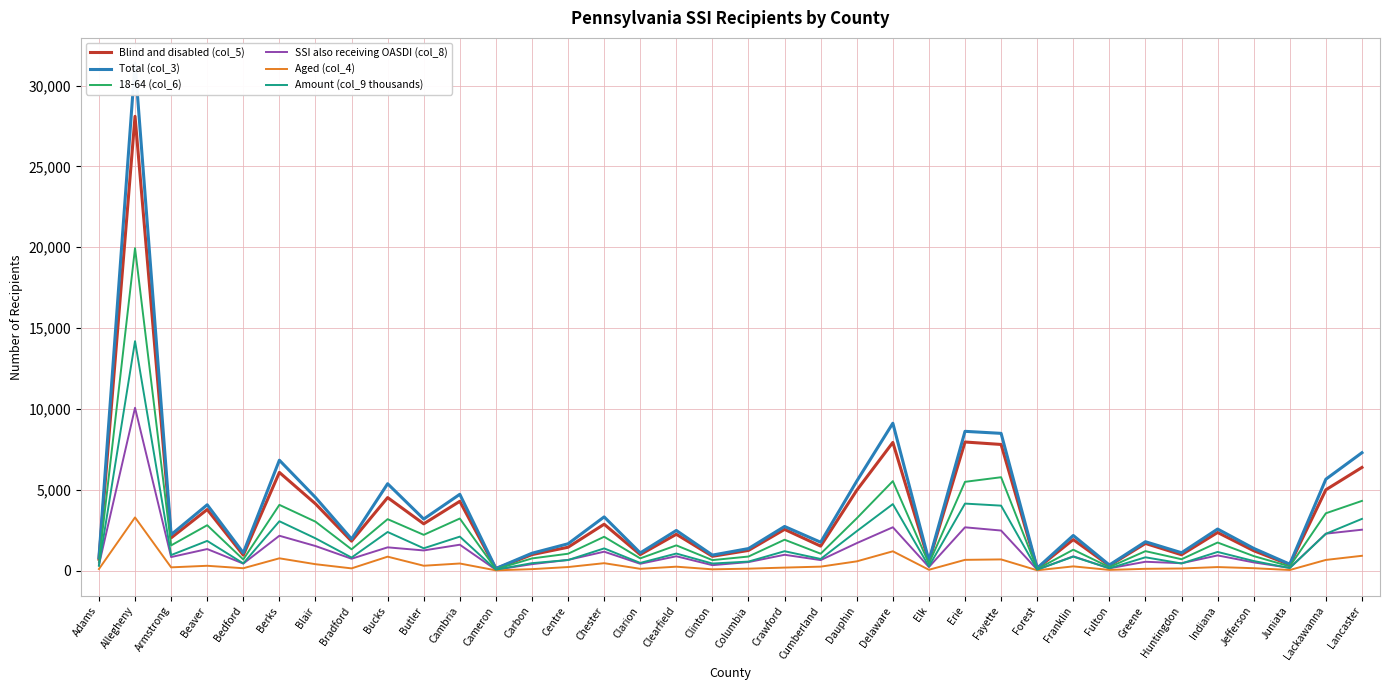

True or false: Blind and disabled (col_5) has a value of 2805 at Fayette.

False